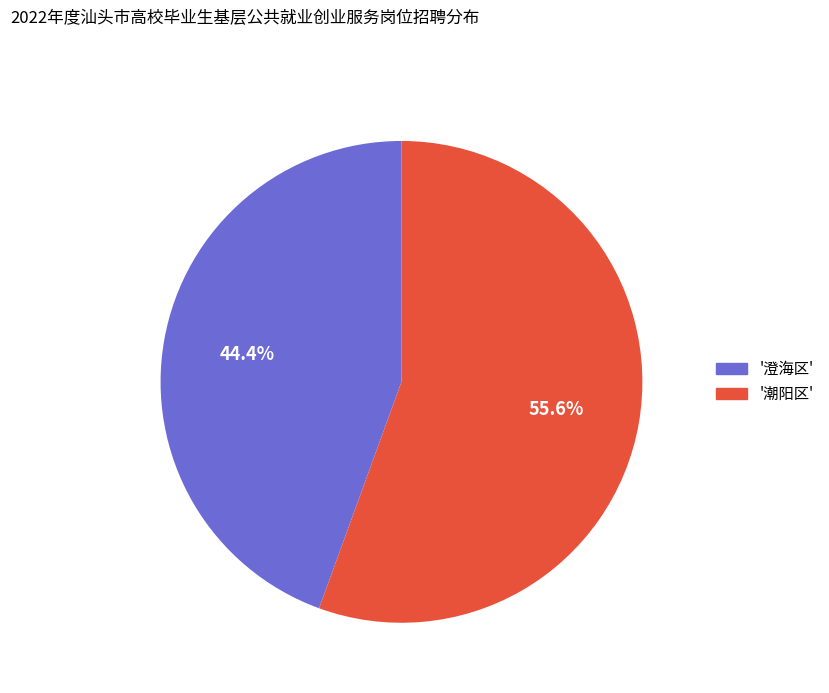

Does '澄海区' represent more than half of the total?

No